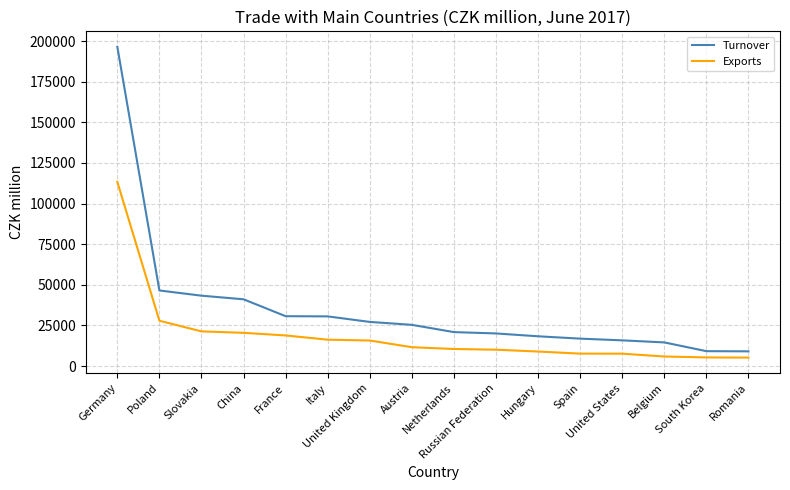

What is the difference between the maximum and second lowest values in the Turnover series?

187296